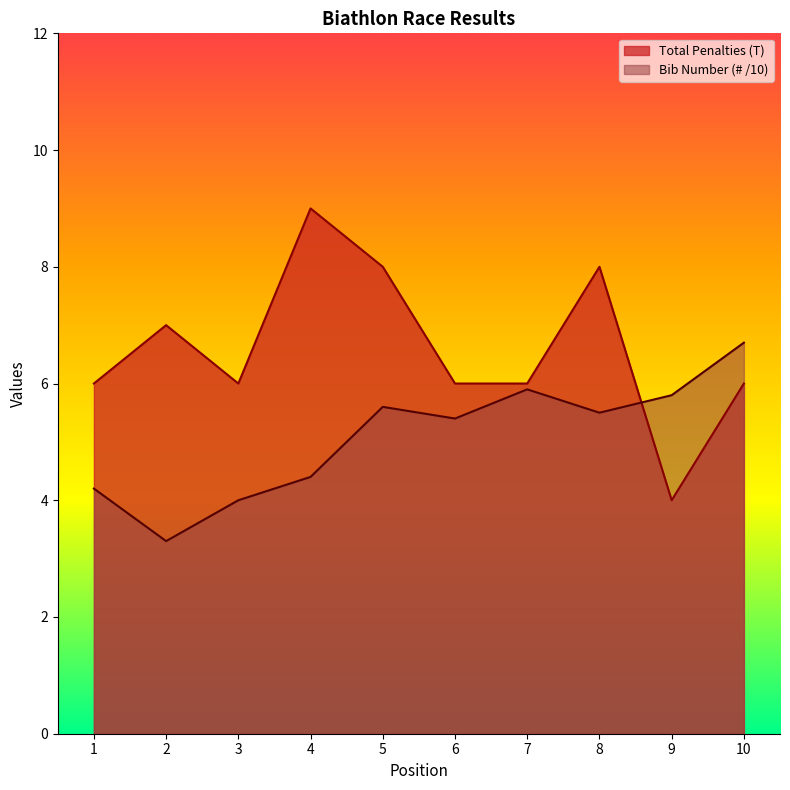

What is the approximate value of Total Penalties (T) at 7?

6.0